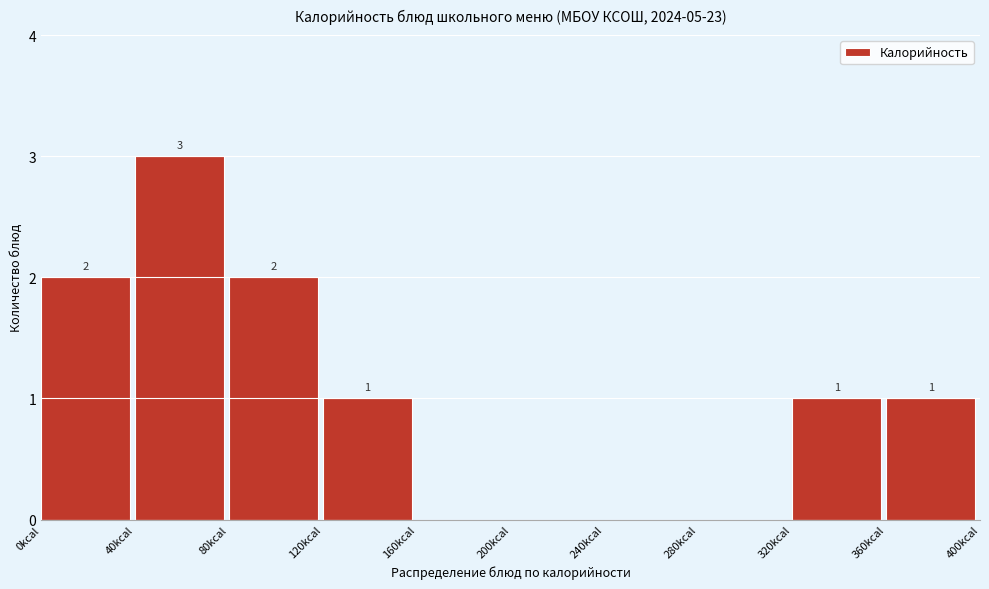

Over which range of the x-axis is the bar tallest?

40 to 80